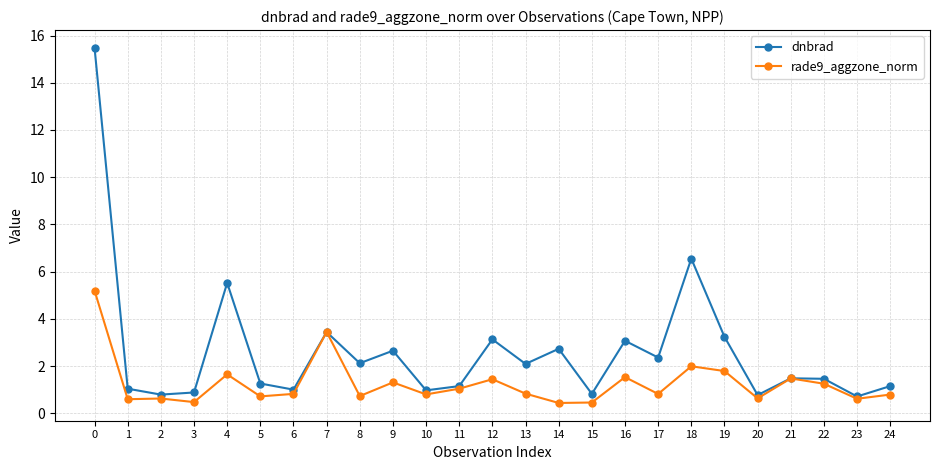

True or false: rade9_aggzone_norm has more than 1 interior local peaks.

True